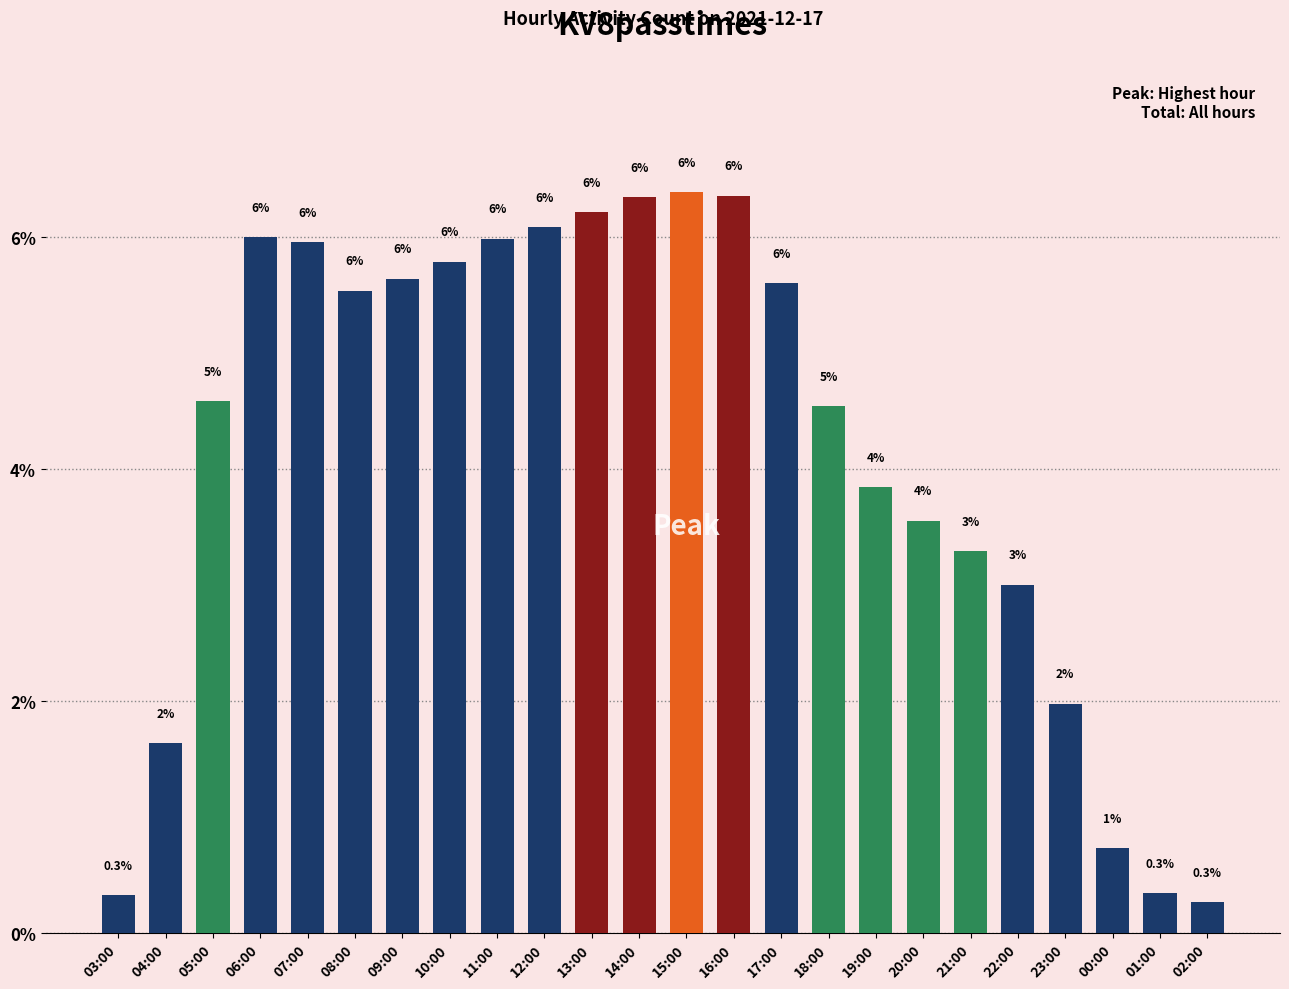

What is the change in value from 19:00 to 23:00?

-1.9